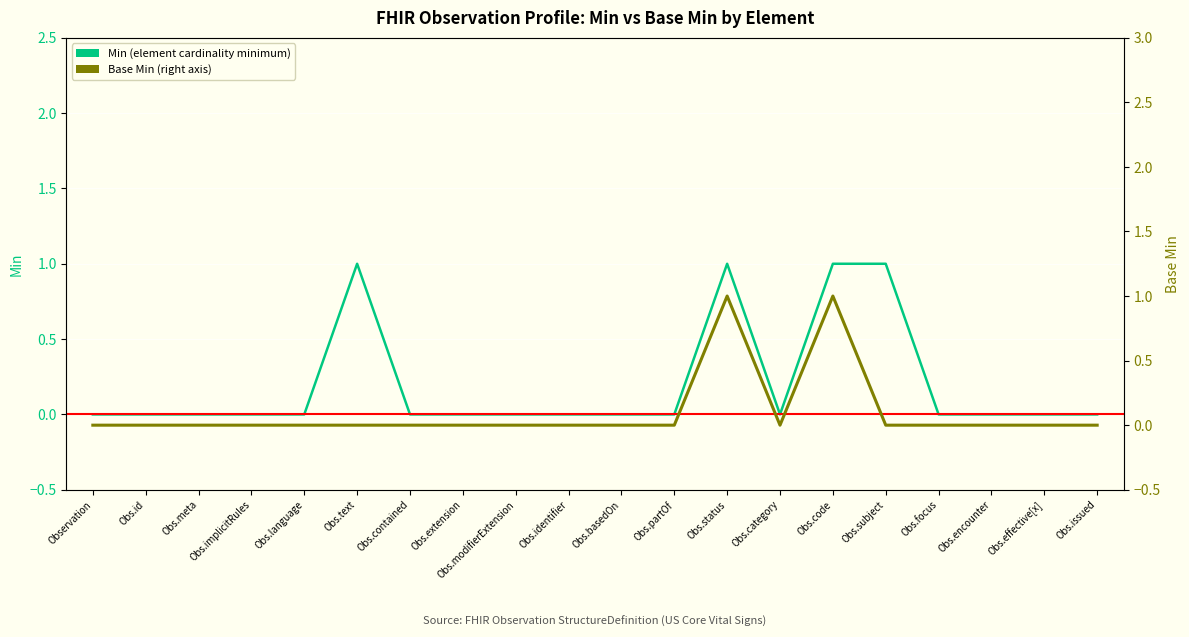

Is this an area chart (filled region under the line)?

No